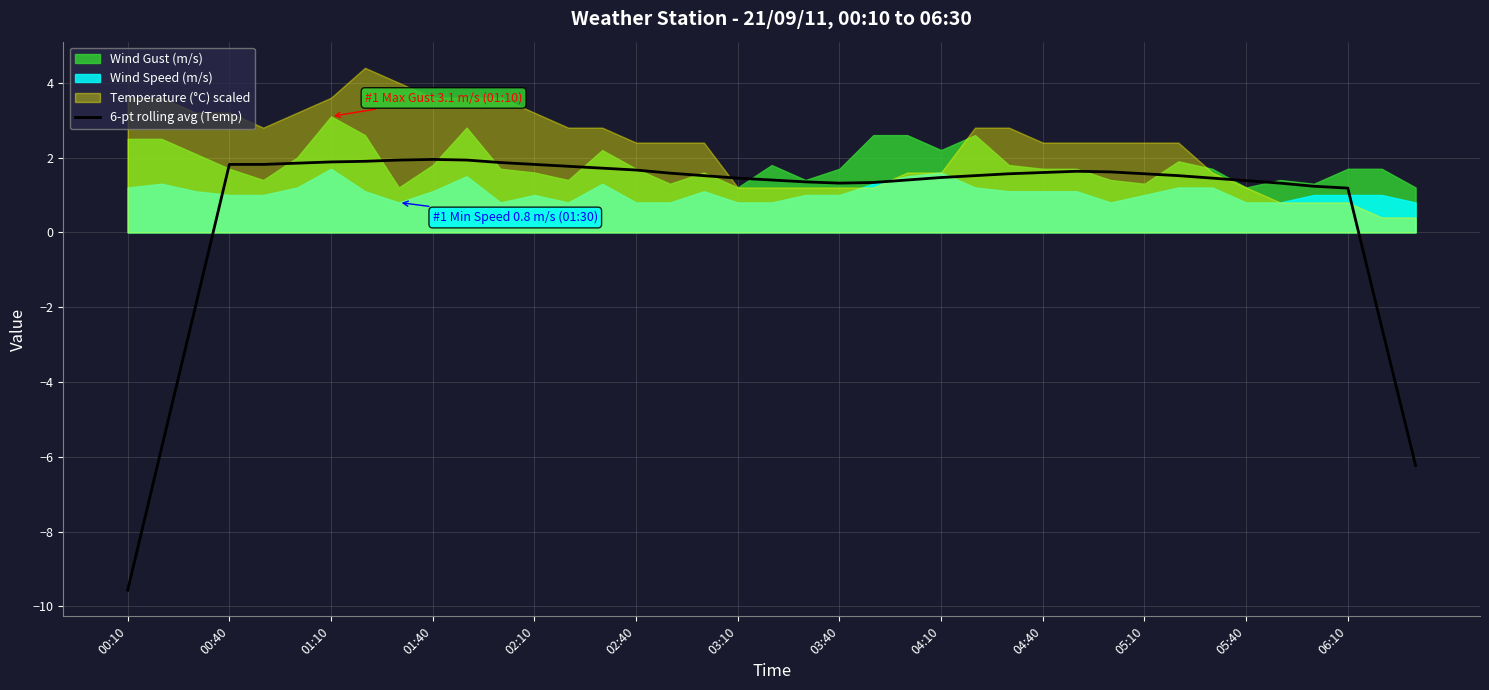

What position from the left is 02:10?

5